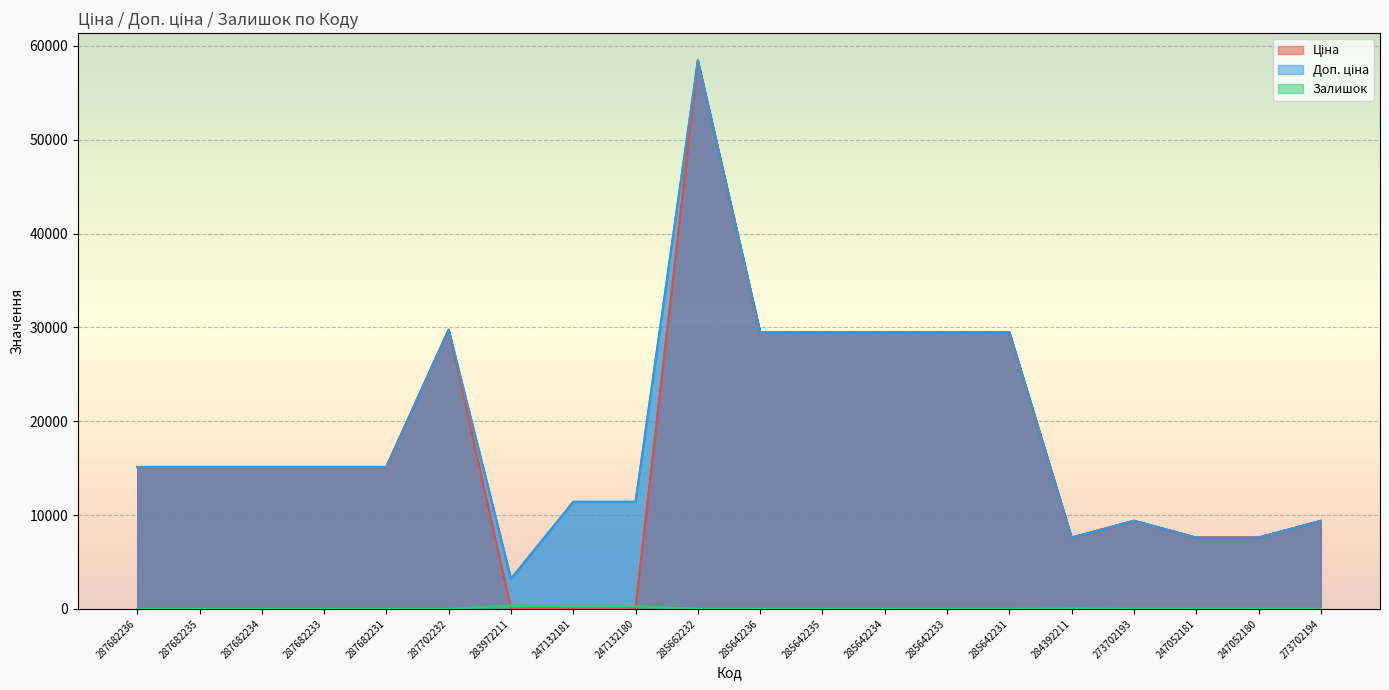

What is the difference between the maximum and minimum values in the Ціна series?

58394.5